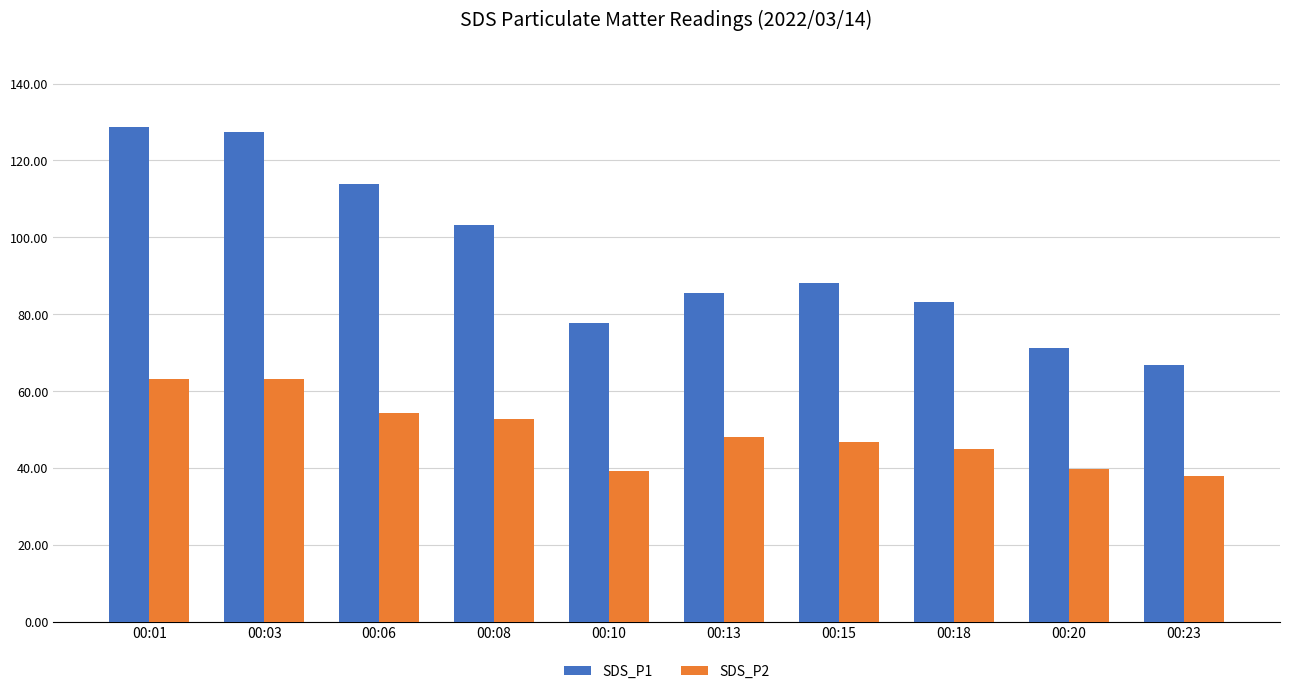

List the series in order of their peak value, lowest first.

SDS_P2, SDS_P1